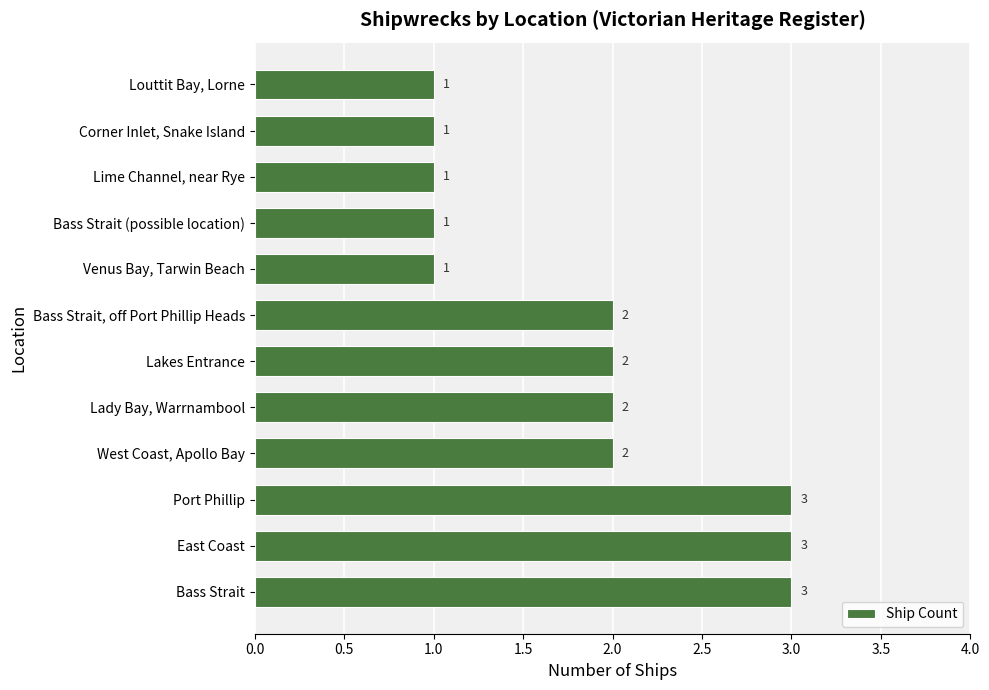

What is the maximum value shown in the chart?

3